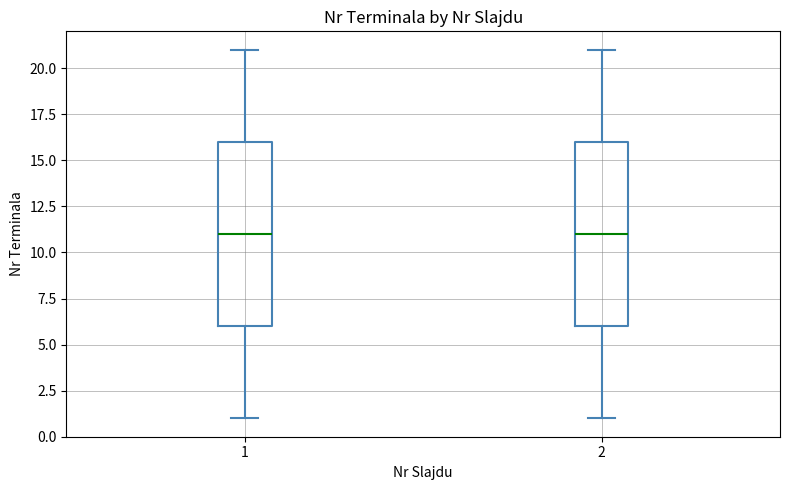

Reading left to right, transcribe this box plot: for each box, give where its median line is, the range the box spans, and where its two whiskers end, as read against the y-axis. The values are not printed on the chart, so give them approximately, as read against the axis.

1: median 11, box 6 to 16, whiskers 1 to 21
2: median 11, box 6 to 16, whiskers 1 to 21